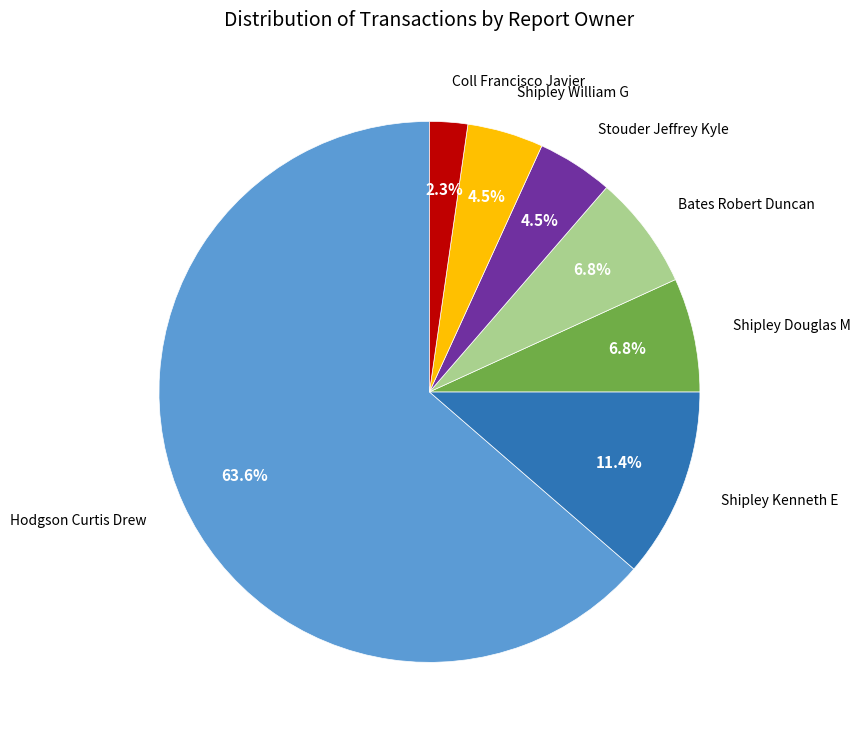

Rank the categories by value from highest to lowest.

Hodgson Curtis Drew, Shipley Kenneth E, Shipley Douglas M, Bates Robert Duncan, Stouder Jeffrey Kyle, Shipley William G, Coll Francisco Javier